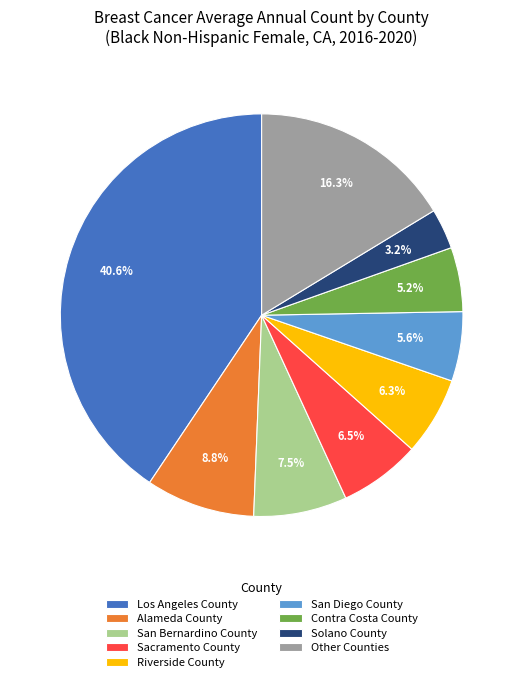

Is it true that Alameda County is 19% of the pie?

False